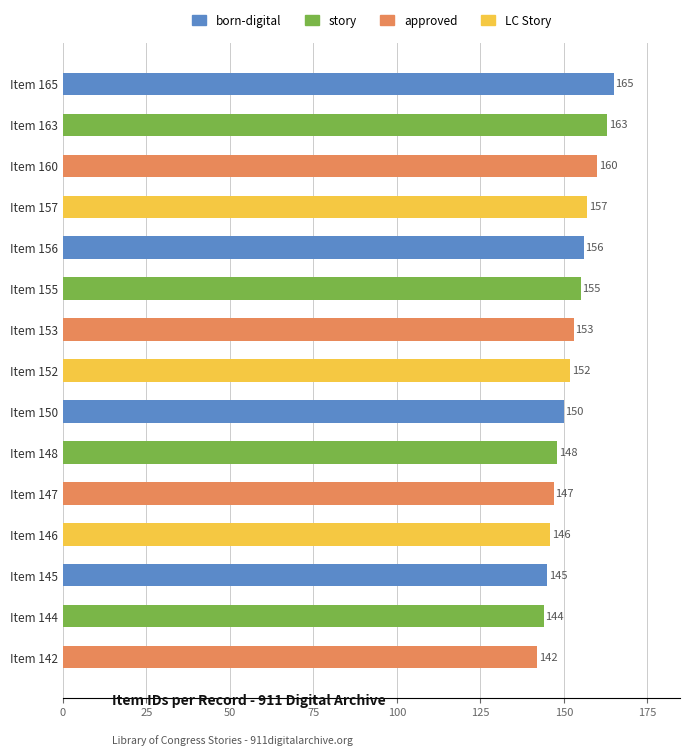

Which label corresponds to the largest value in the chart?

Item 165